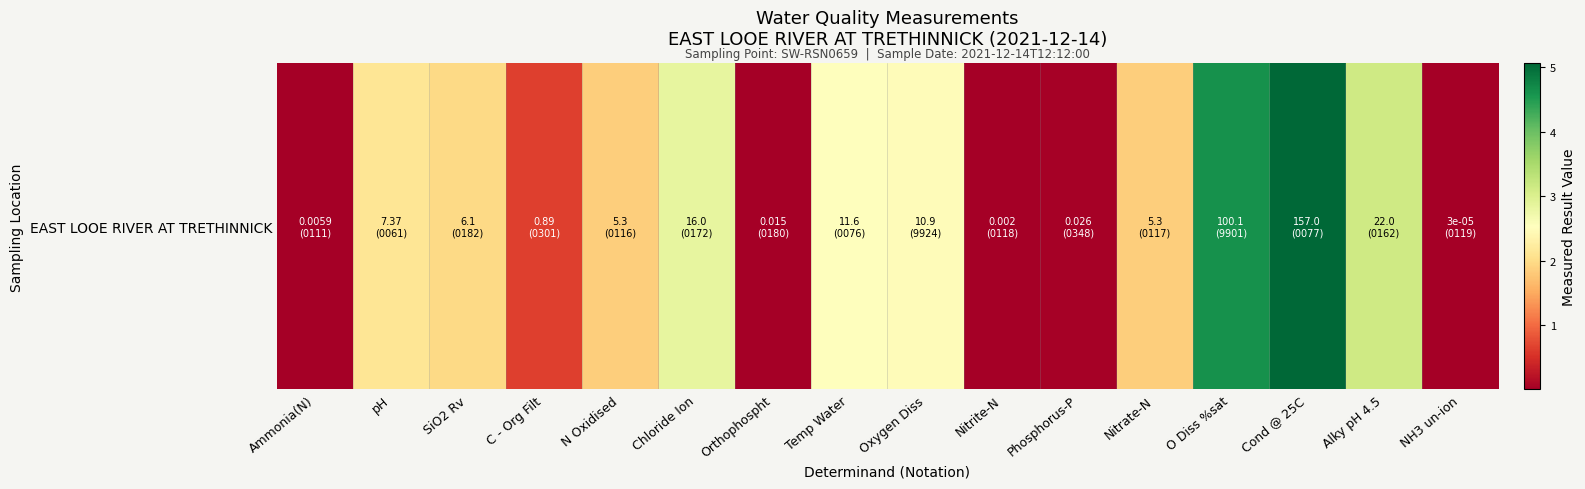

What is the greatest value displayed?

5.1